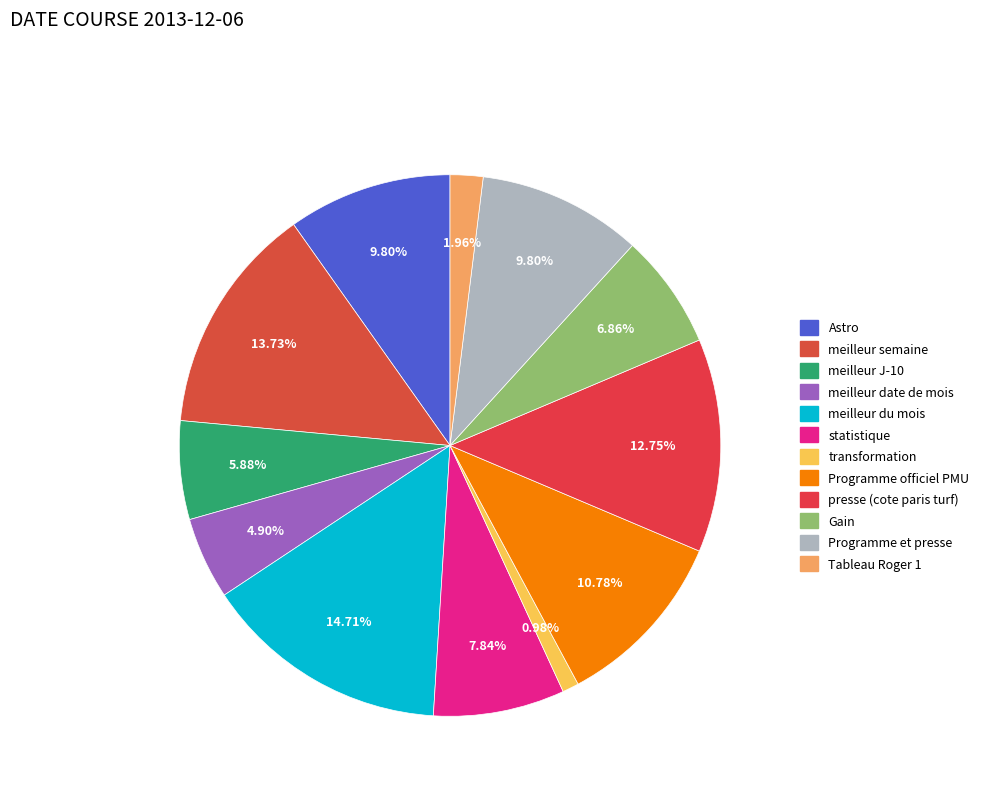

What percentage is the Gain slice, to the nearest percent?

7%